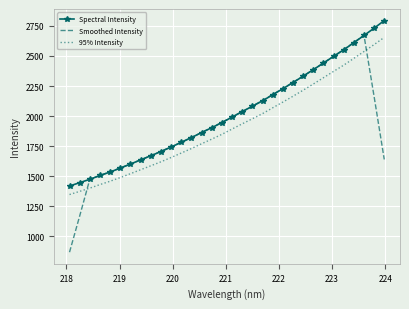

Which series has the widest spread of values?

Smoothed Intensity